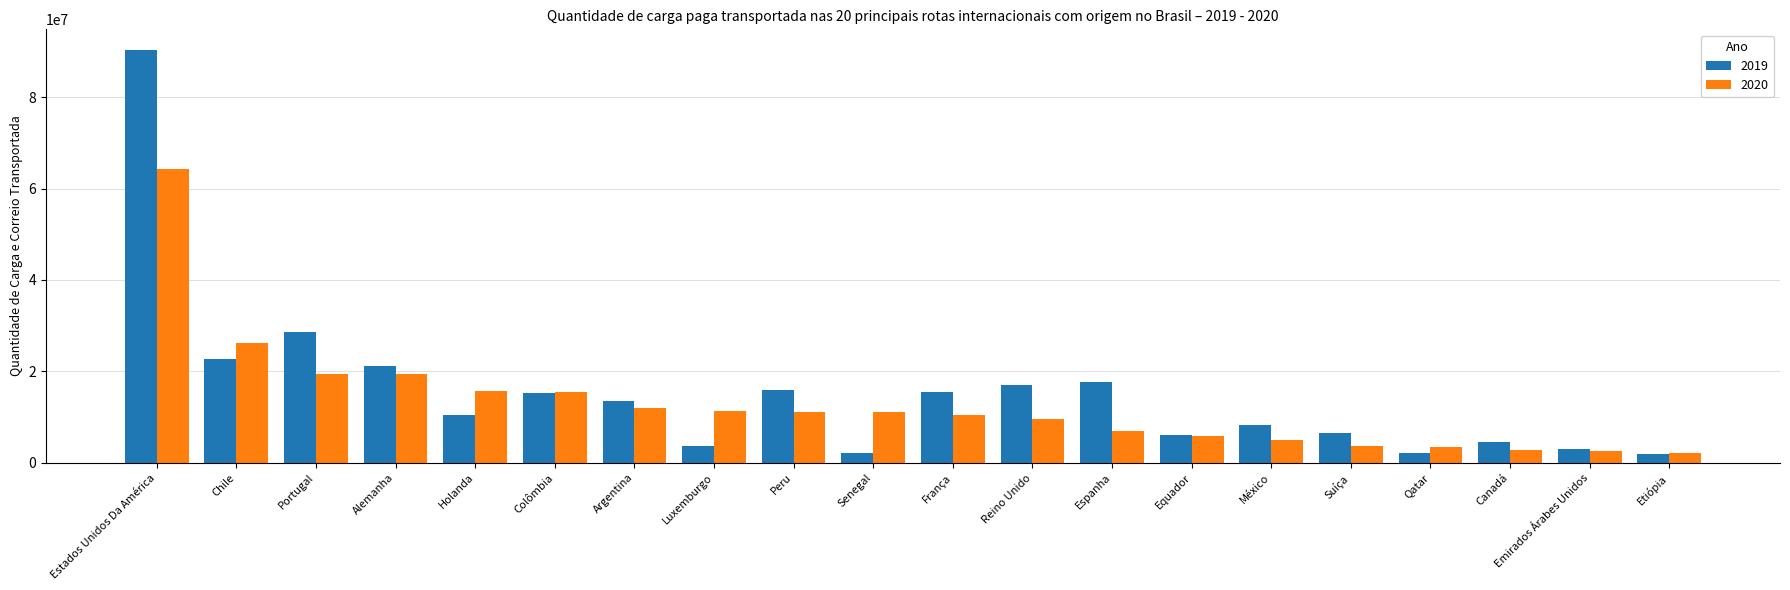

True or false: 2020 has a value of 30177456 at Alemanha.

False